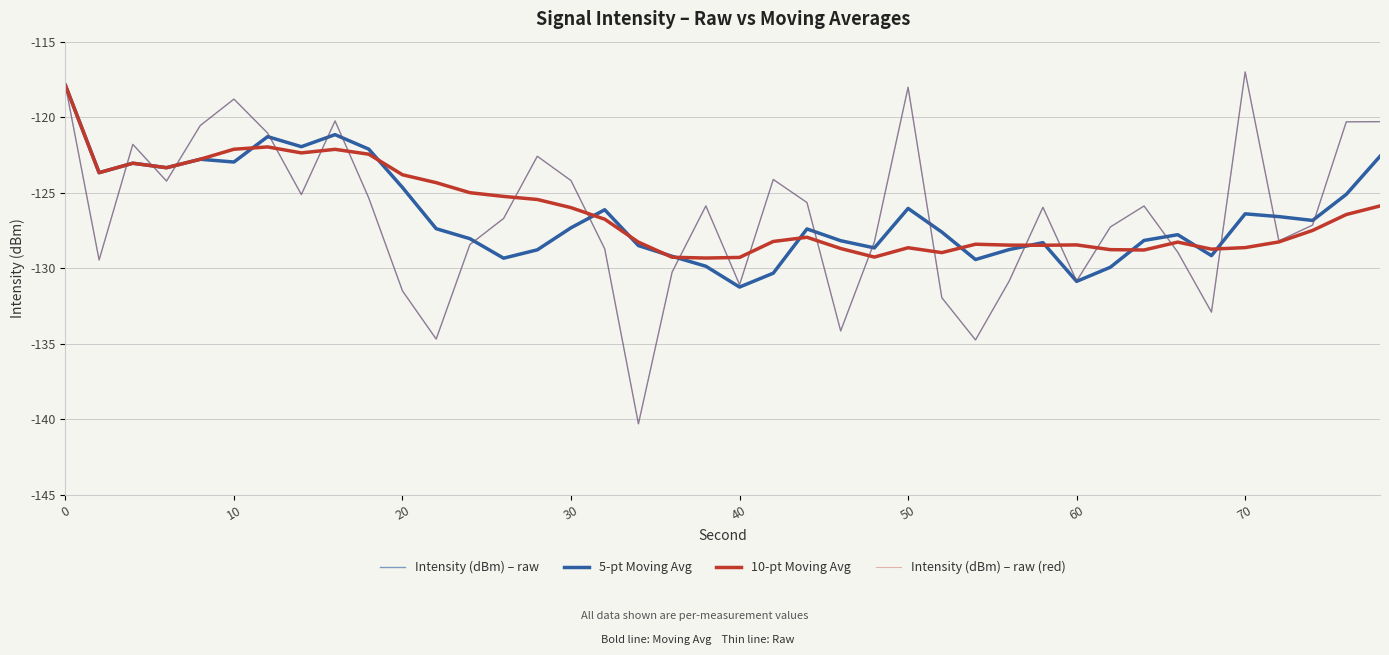

What is the minimum value for Intensity (dBm) – raw?

-140.3